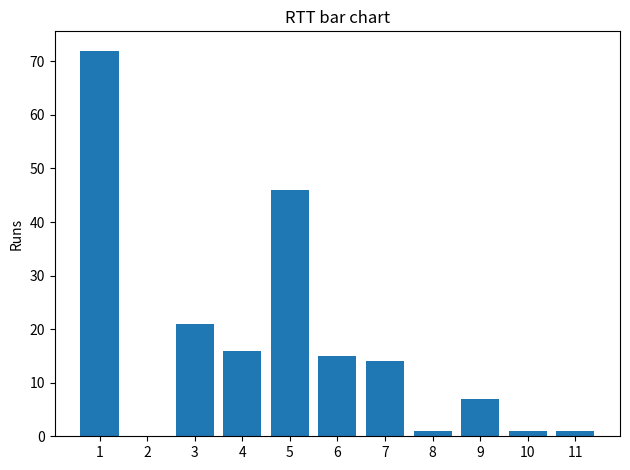

What is the difference between the values at 2 and 1?

72